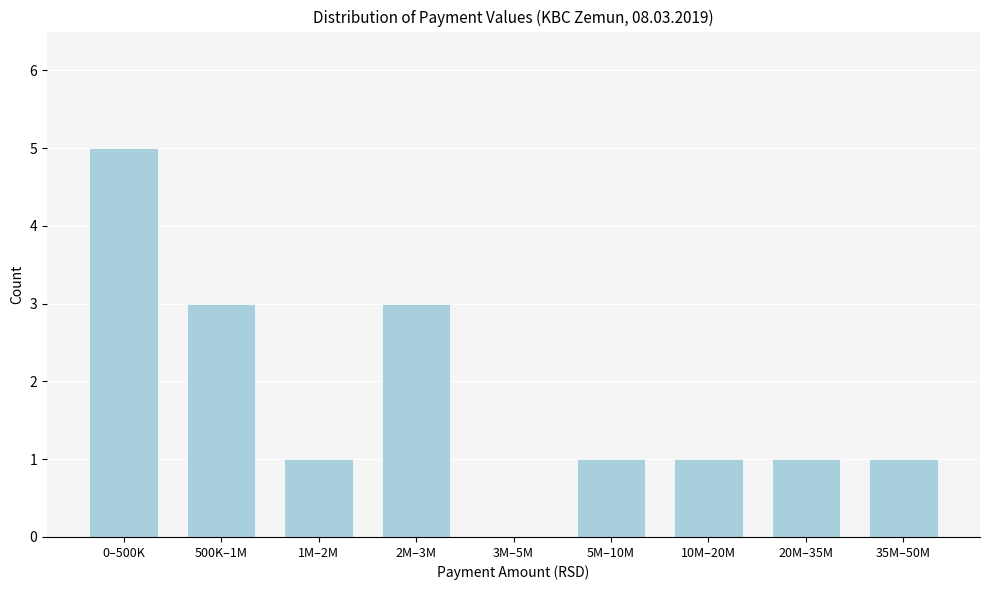

Reading right to left, list all the values displayed in this chart.

35M–50M=1	20M–35M=1	10M–20M=1	5M–10M=1	3M–5M=0	2M–3M=3	1M–2M=1	500K–1M=3	0–500K=5